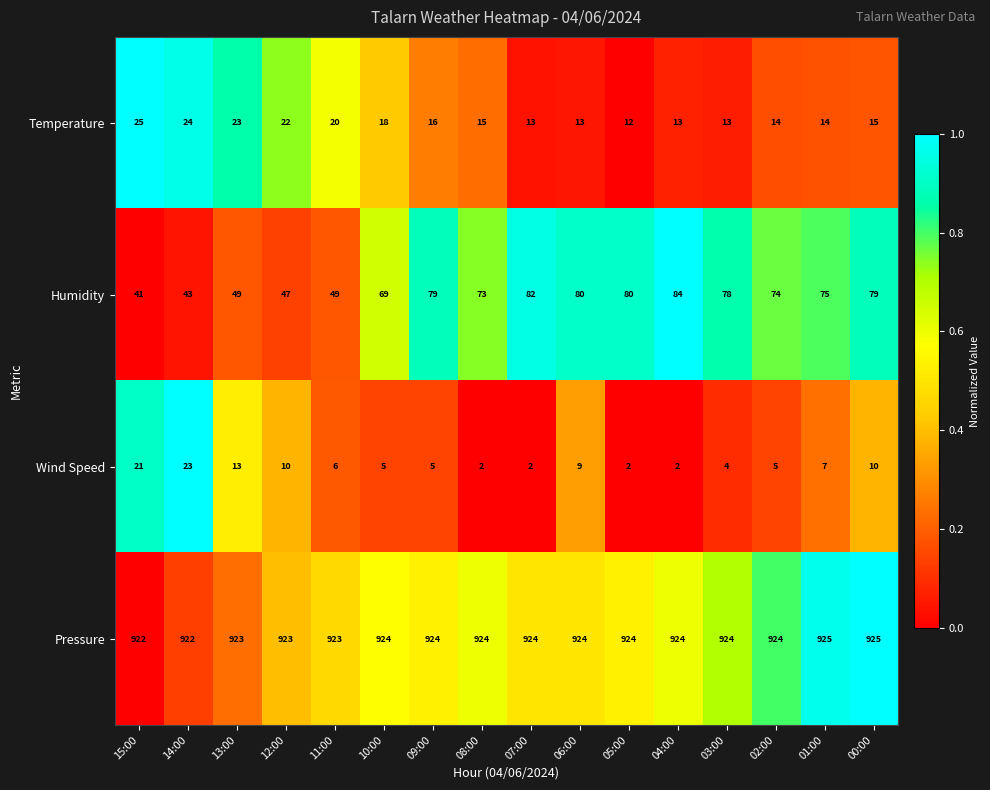

What is the highest value of the Humidity series?

84